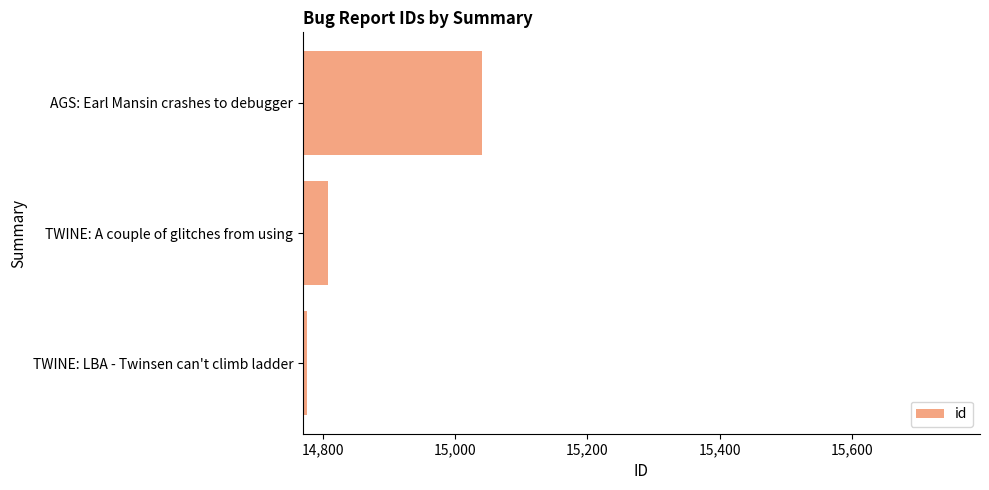

At which label is the value closest to 14908?

TWINE: A couple of glitches from using